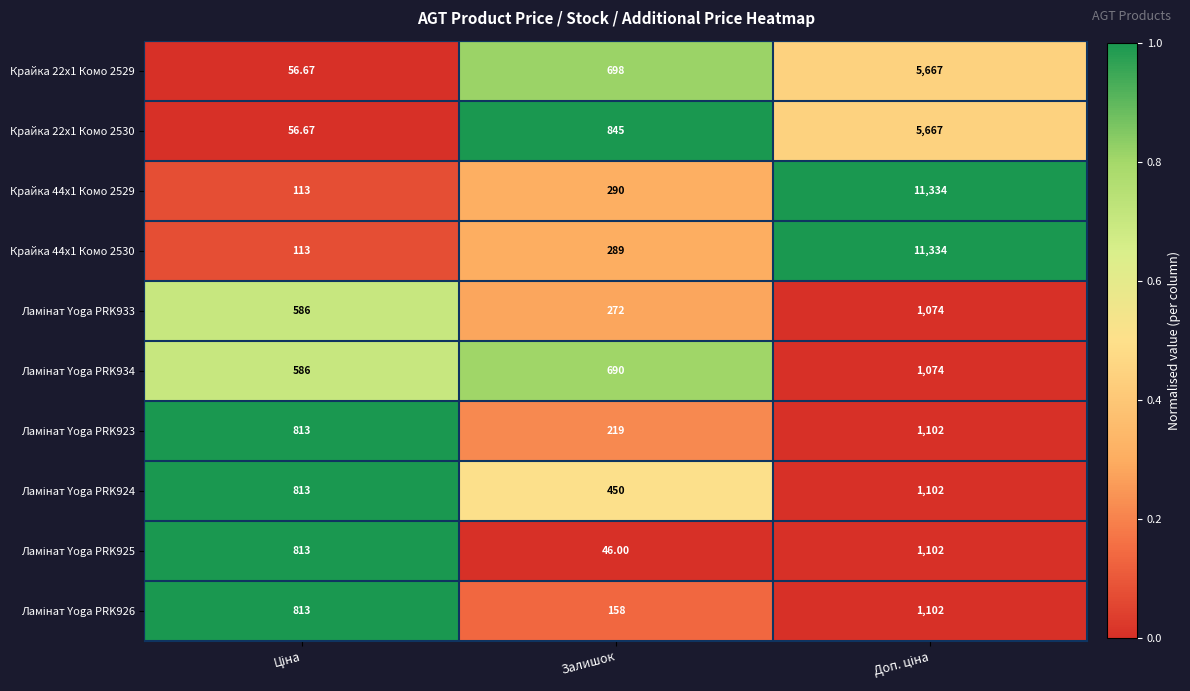

At which label is Крайка 22x1 Комо 2530 closest to 2861?

Залишок